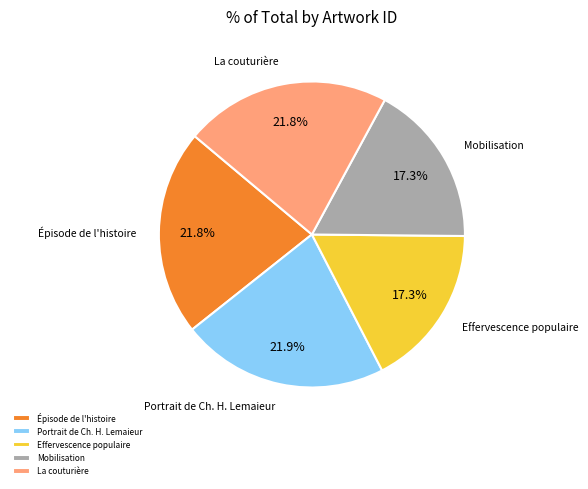

To the nearest percent, what is the average slice percentage?

20%